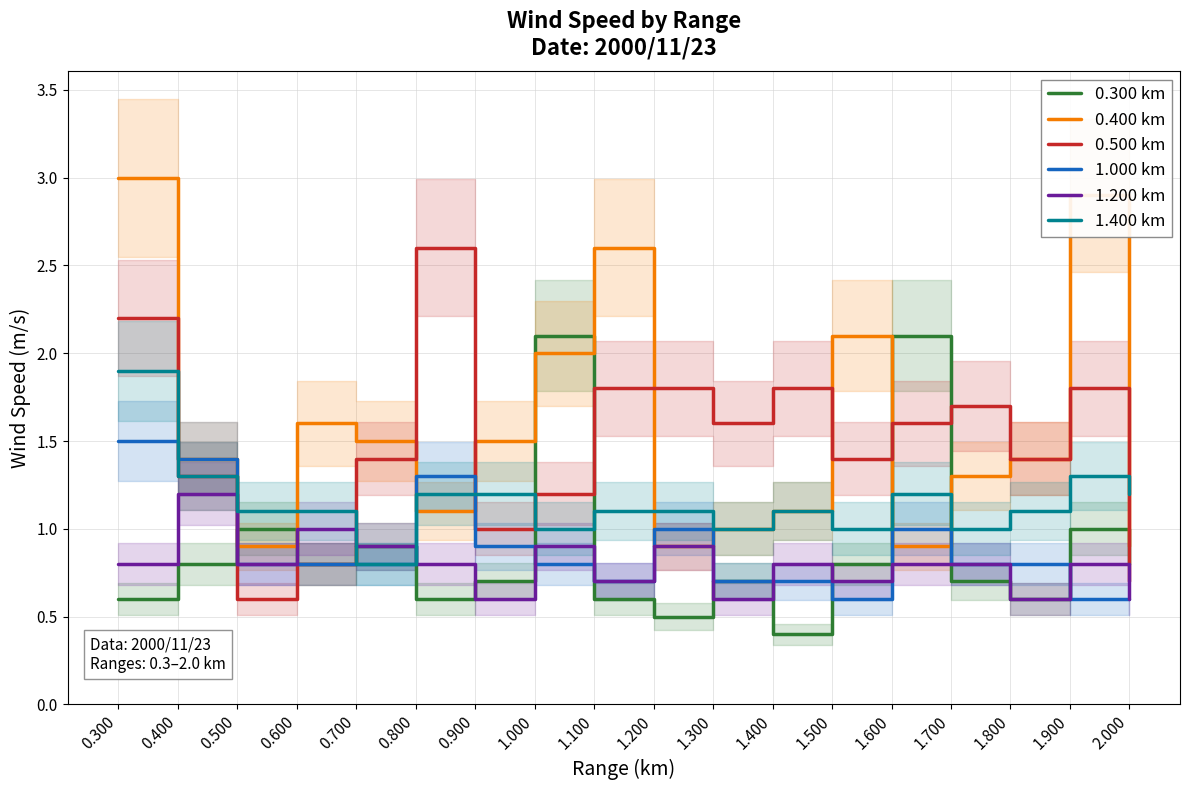

True or false: 0.400 km and 0.500 km cross at least once.

True